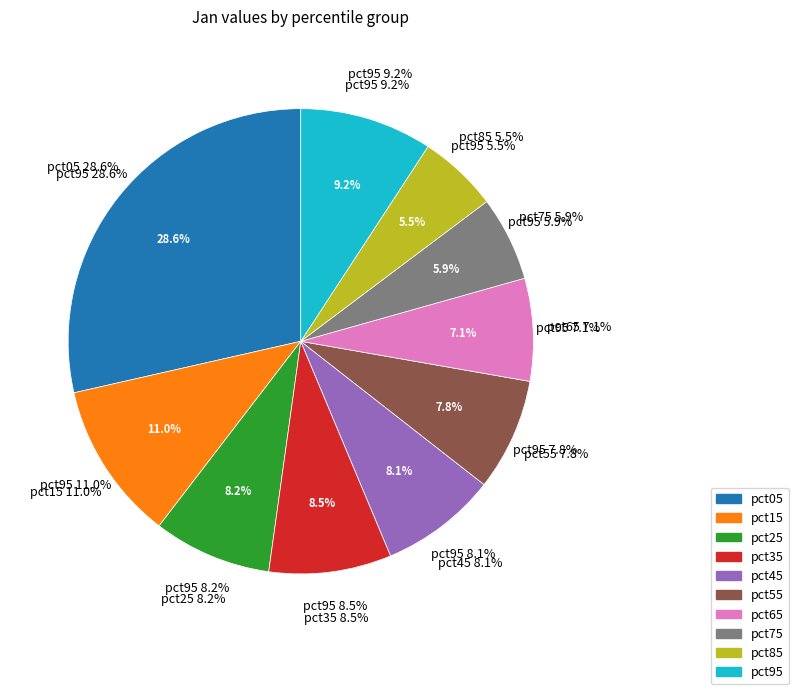

Is there a majority slice in this chart?

No